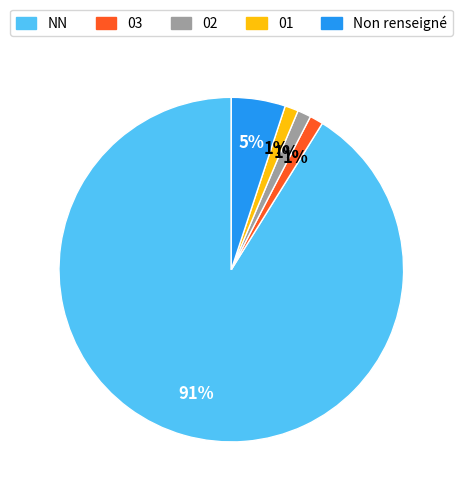

To the nearest percent, what percentage of the pie is 02?

1%